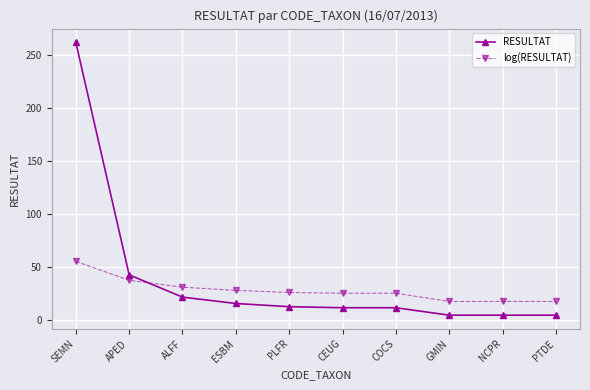

Which series has the largest total across all categories?

RESULTAT